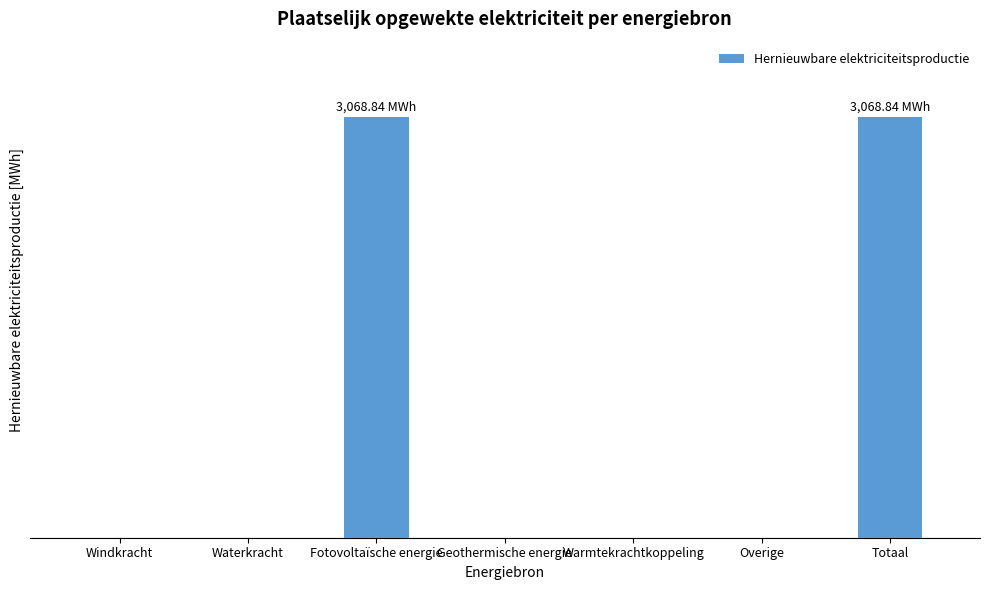

List the labels in order of value, smallest first.

Windkracht, Waterkracht, Geothermische energie, Warmtekrachtkoppeling, Overige, Fotovoltaïsche energie, Totaal